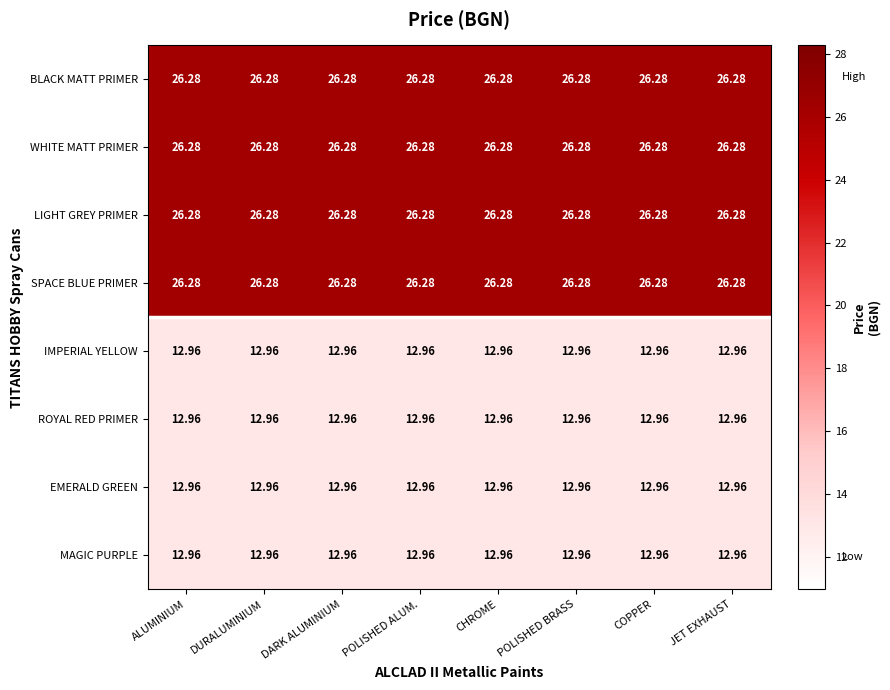

What is the spread (max minus min) of values at CHROME?

13.3